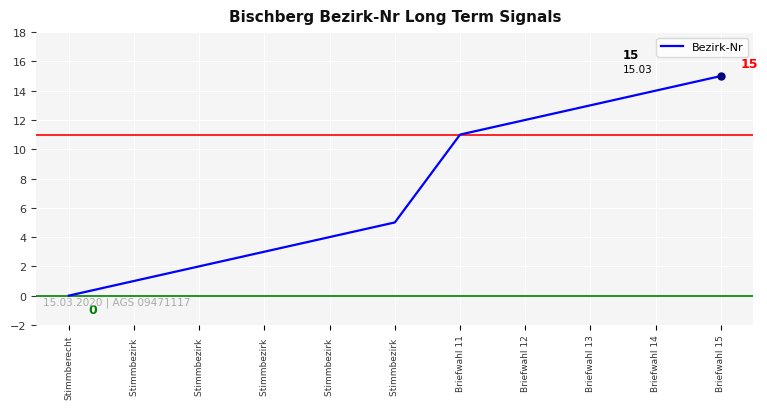

What is the change in value from Stimmbezirk  to Briefwahl 15?

+11